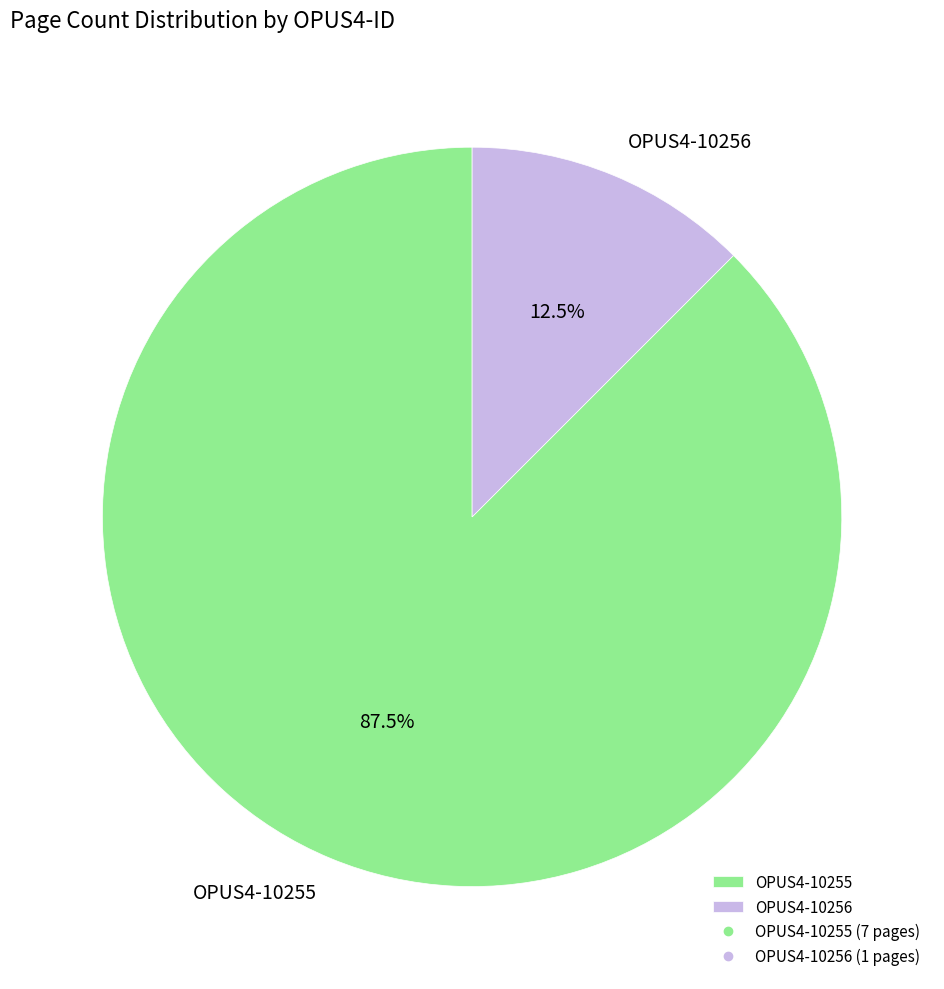

Between OPUS4-10255 and OPUS4-10256, which is larger?

OPUS4-10255